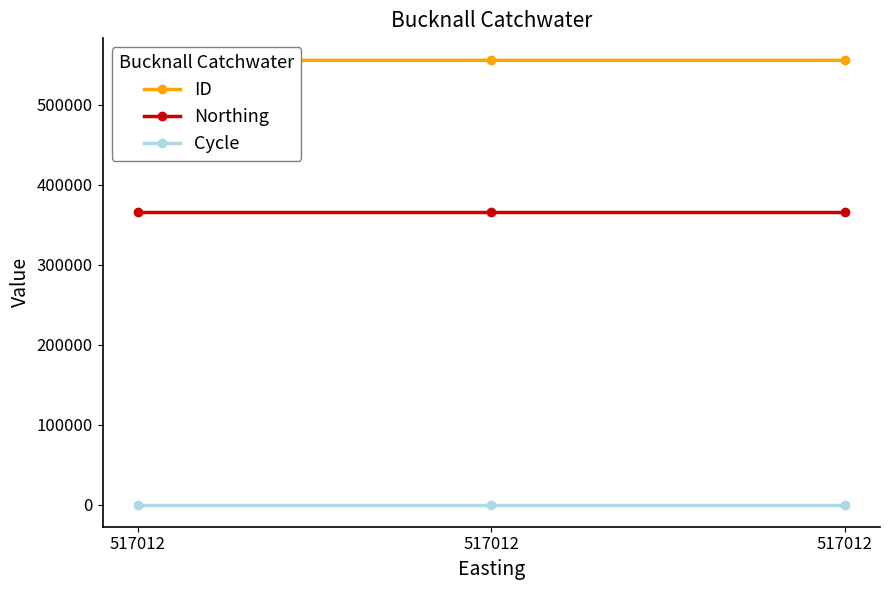

What is the value of the ID point at the 2nd from the left?

555843